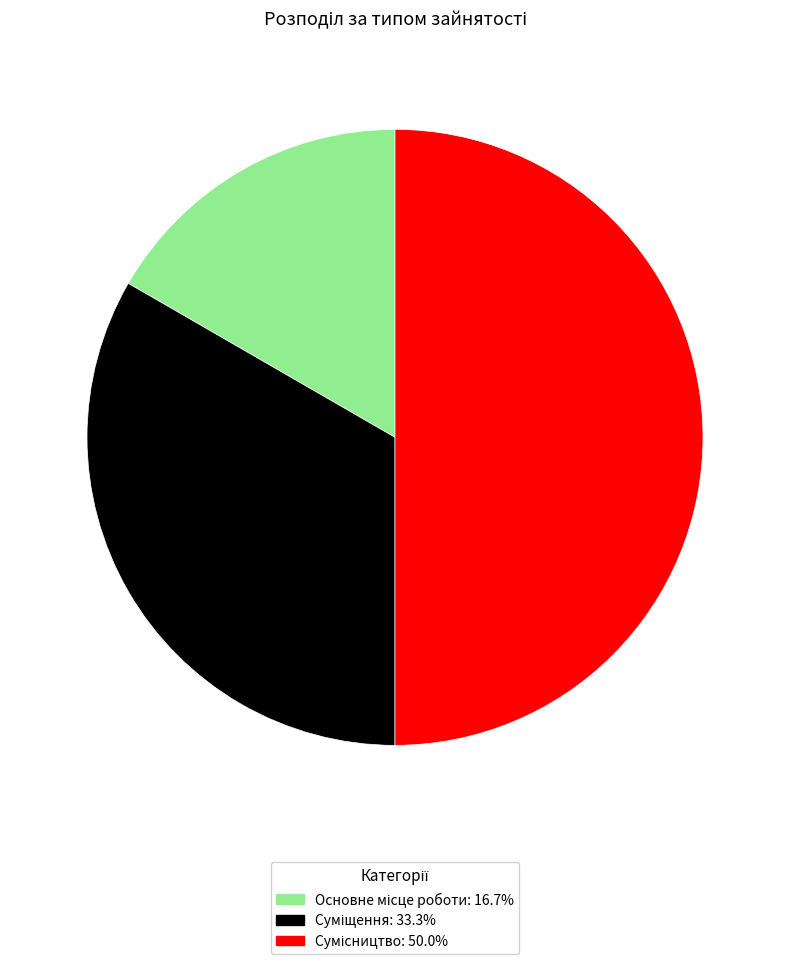

How much of the chart is everything except Суміщення?

66.7%